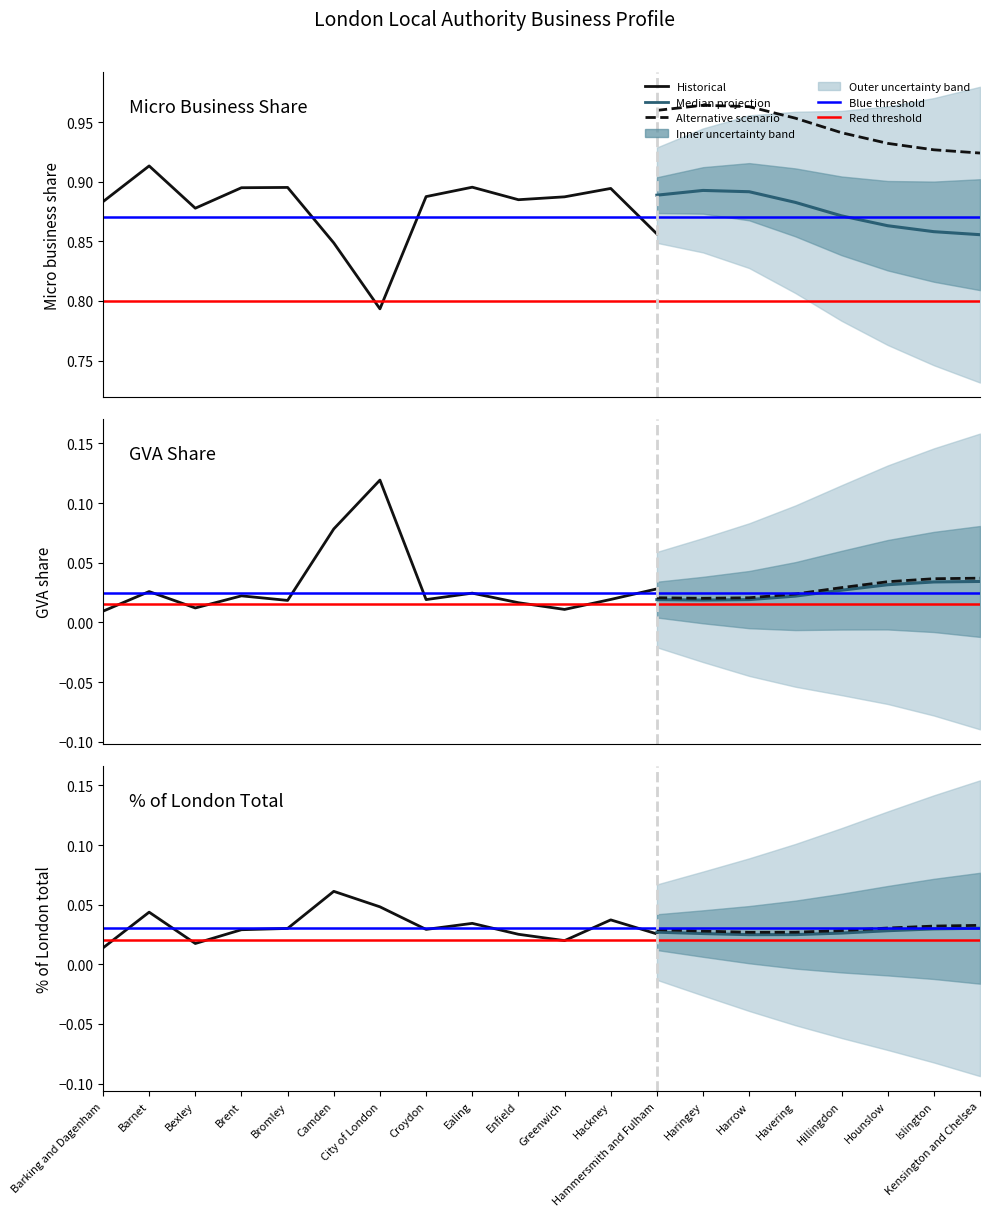

At which category does the chart reach its peak across all series?

Harrow